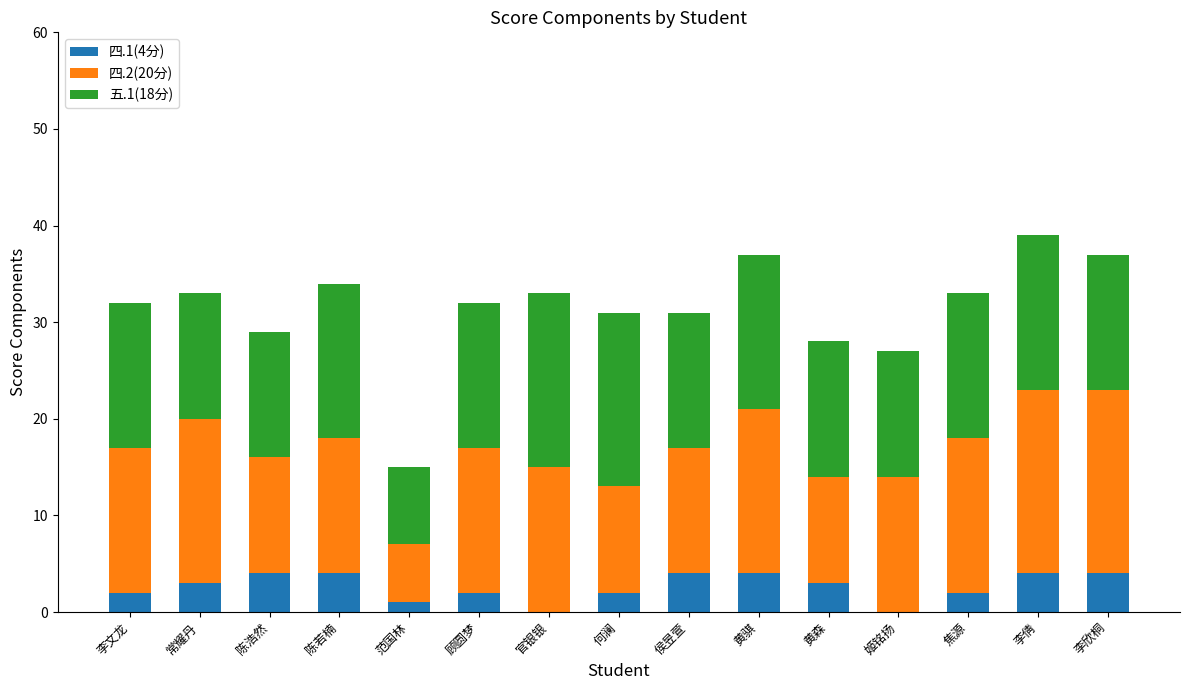

What is the total value across all series at 陈浩然?

29